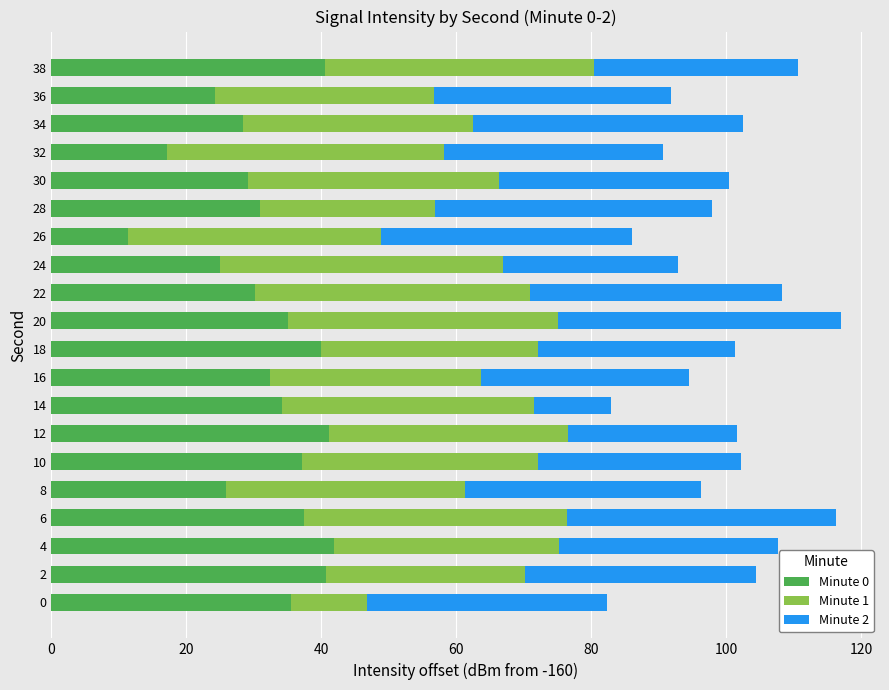

What is the total value across all series at 34?

102.4